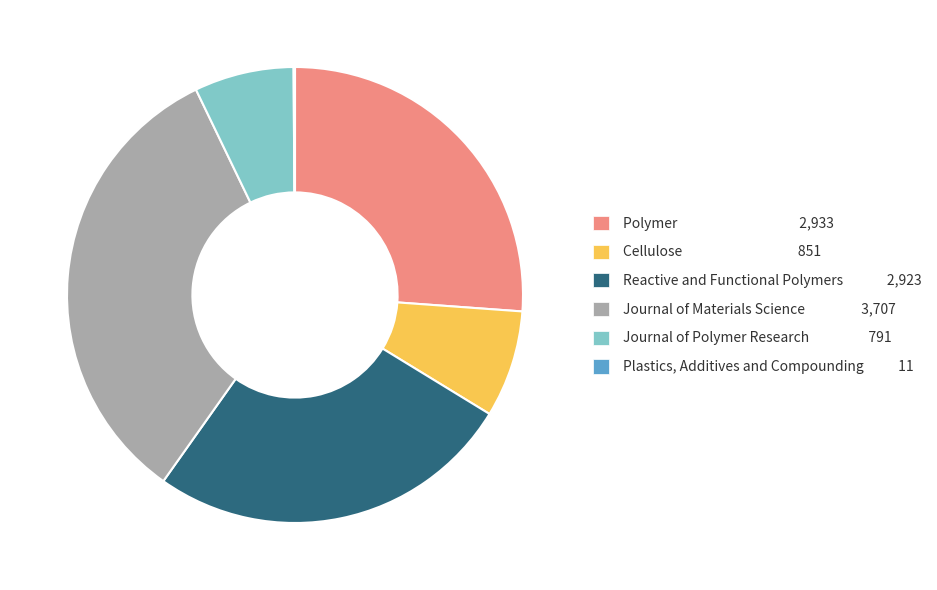

Is it true that Reactive and Functional Polymers is 18% of the pie?

False